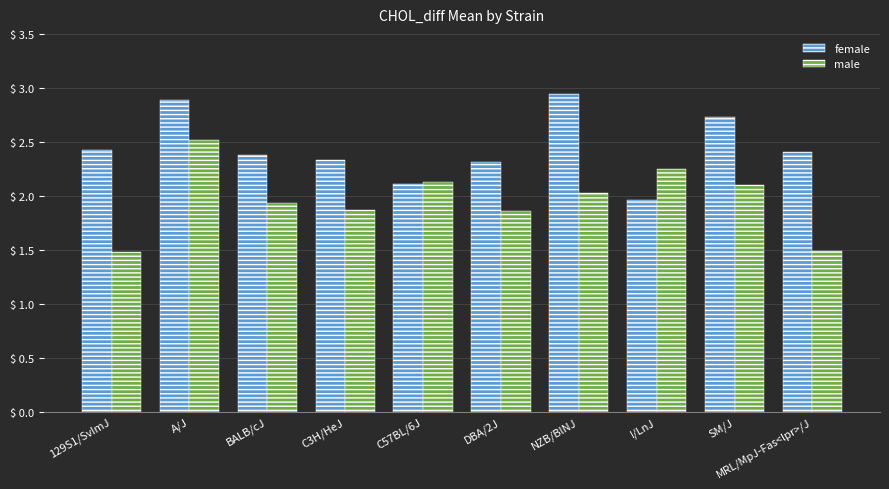

What is the difference between the second highest and second lowest values in the female series?

0.8